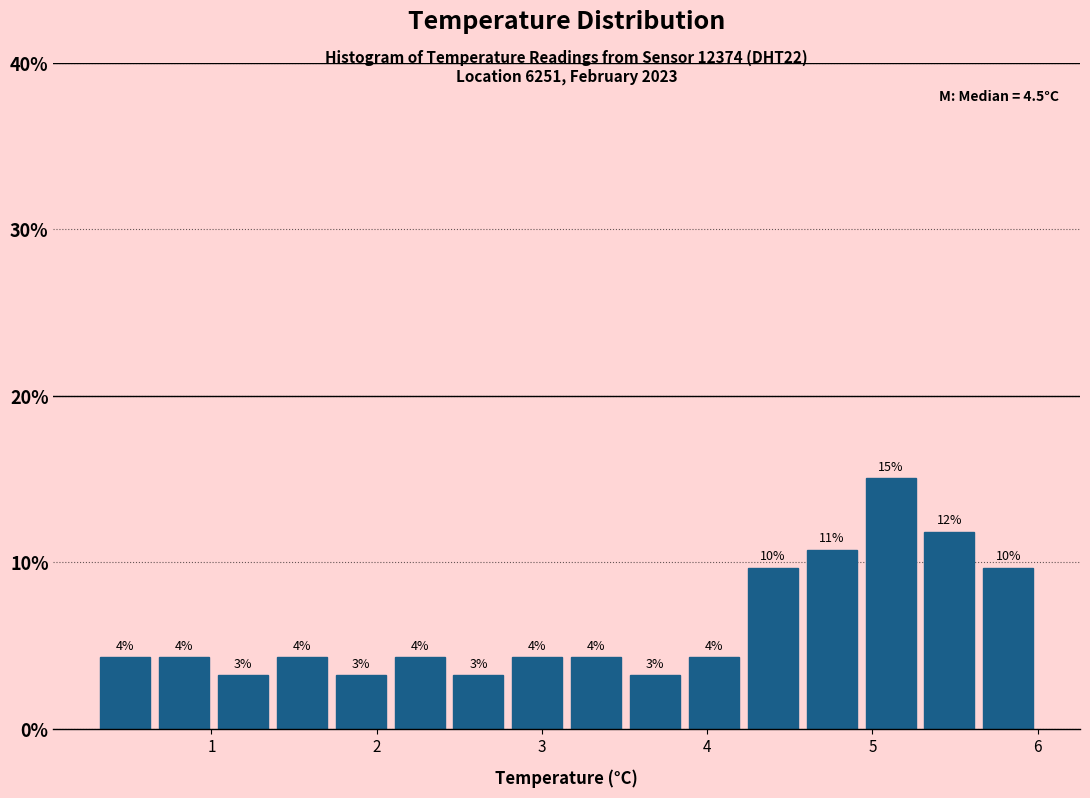

Read against the x-axis, roughly where is the centre of the tallest bar?

5.1